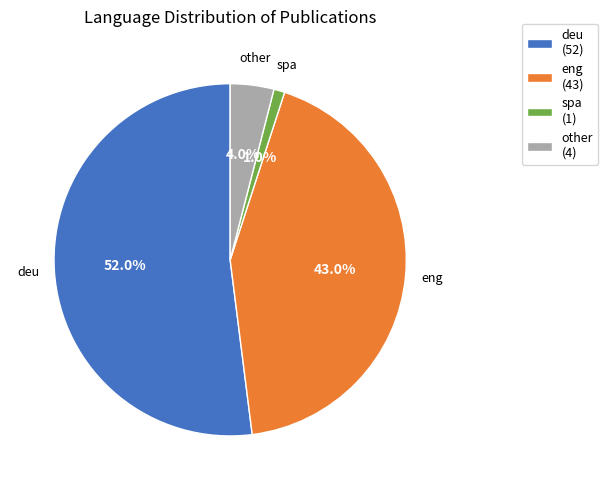

Do eng and spa together represent more than half of the pie?

No